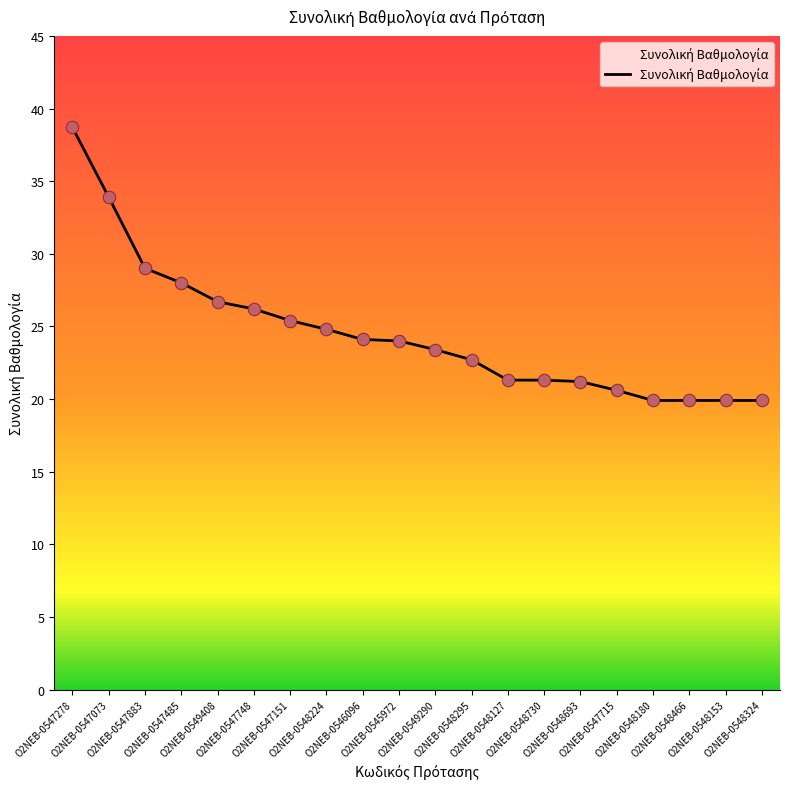

What is the change in value from Ο2ΝΕΒ-0545972 to Ο2ΝΕΒ-0548180?

-4.1